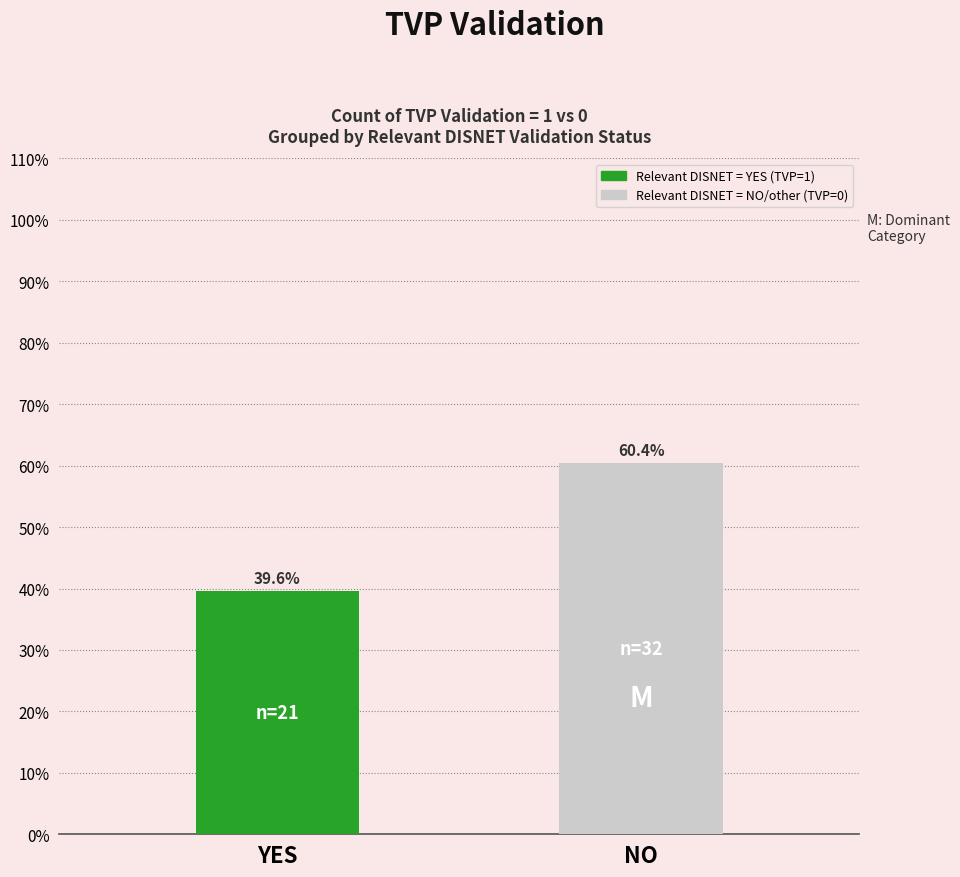

What is the label of the 1st bar from the left?

YES